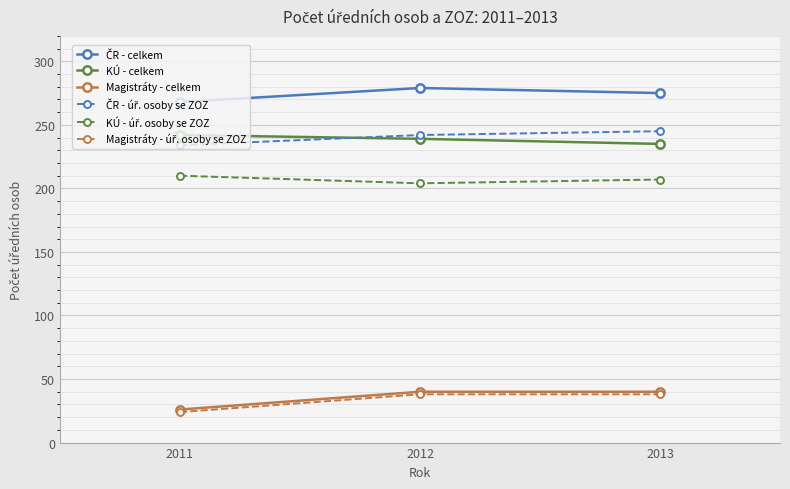

Count the number of data series in this chart.

6